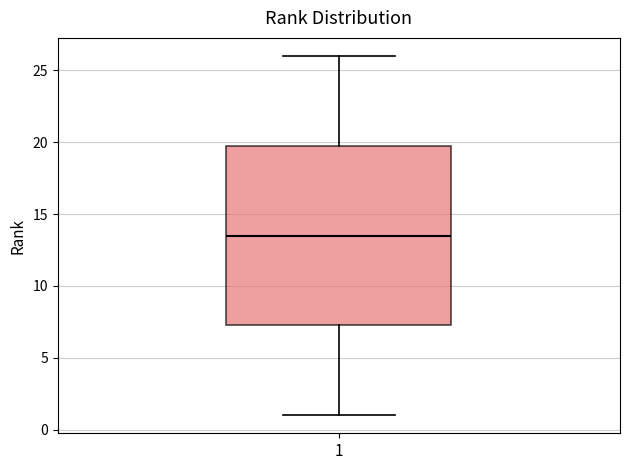

Where is the lower edge of the box at x = 1 on the y-axis? The values are not printed on the chart, so give them approximately, as read against the axis.

7.5